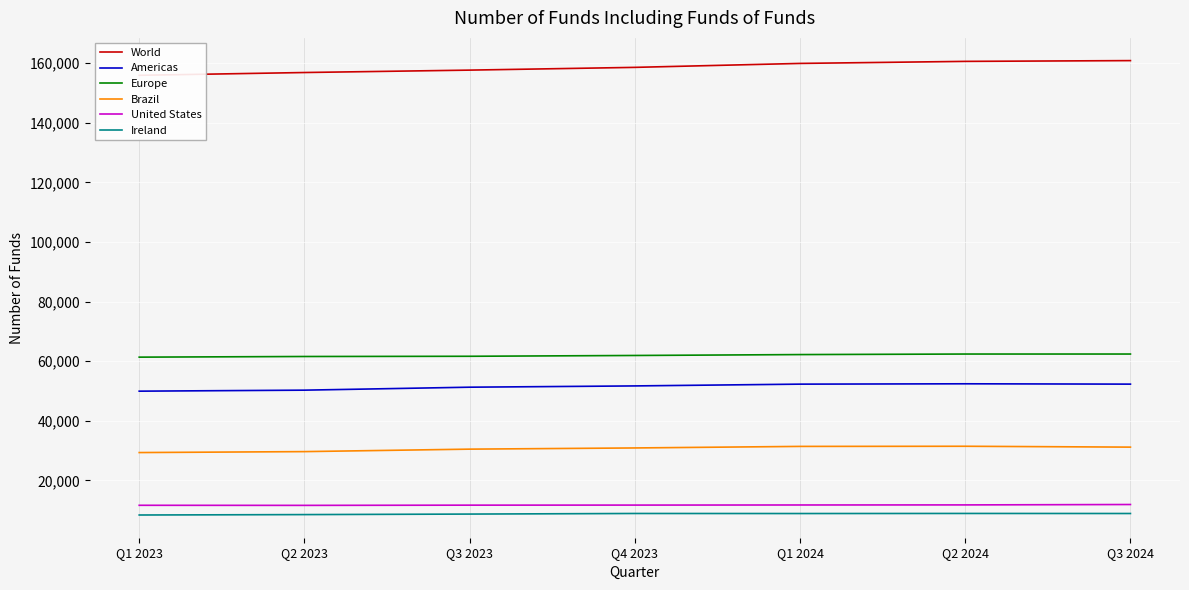

How many lines are shown in the chart?

6